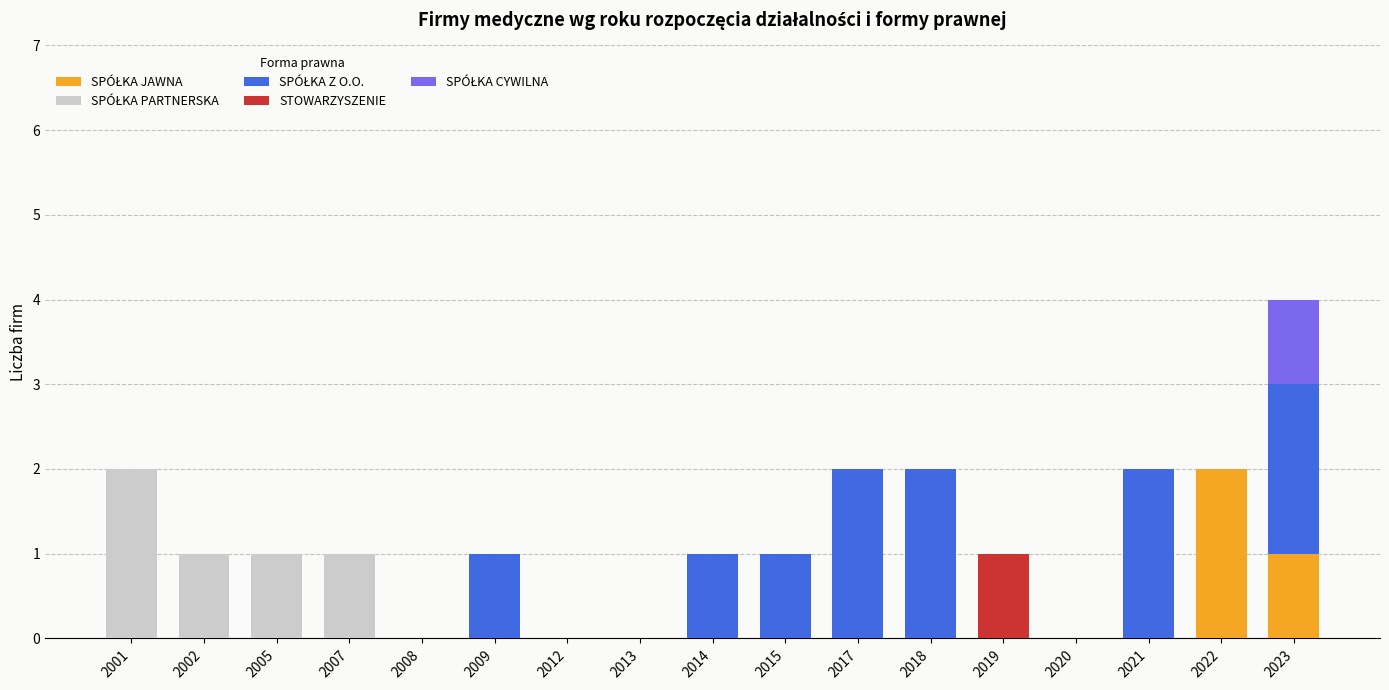

At which category is the sum across all series the highest?

2023